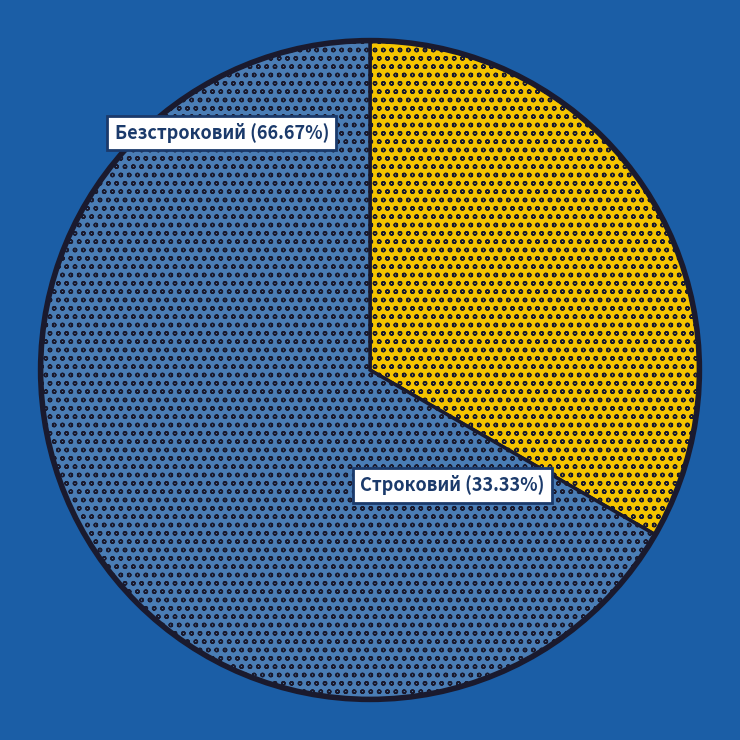

Is there a majority slice in this chart?

Yes